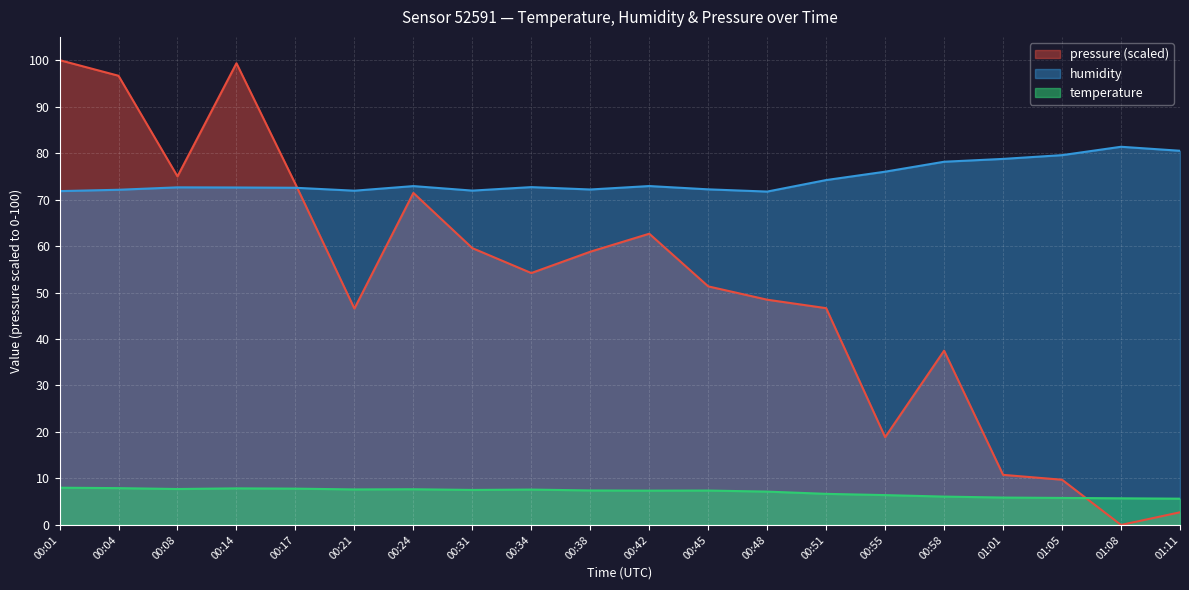

Rank the categories by temperature value from lowest to highest.

01:11, 01:08, 01:05, 01:01, 00:58, 00:55, 00:51, 00:48, 00:42, 00:45, 00:38, 00:31, 00:34, 00:21, 00:24, 00:08, 00:17, 00:14, 00:04, 00:01